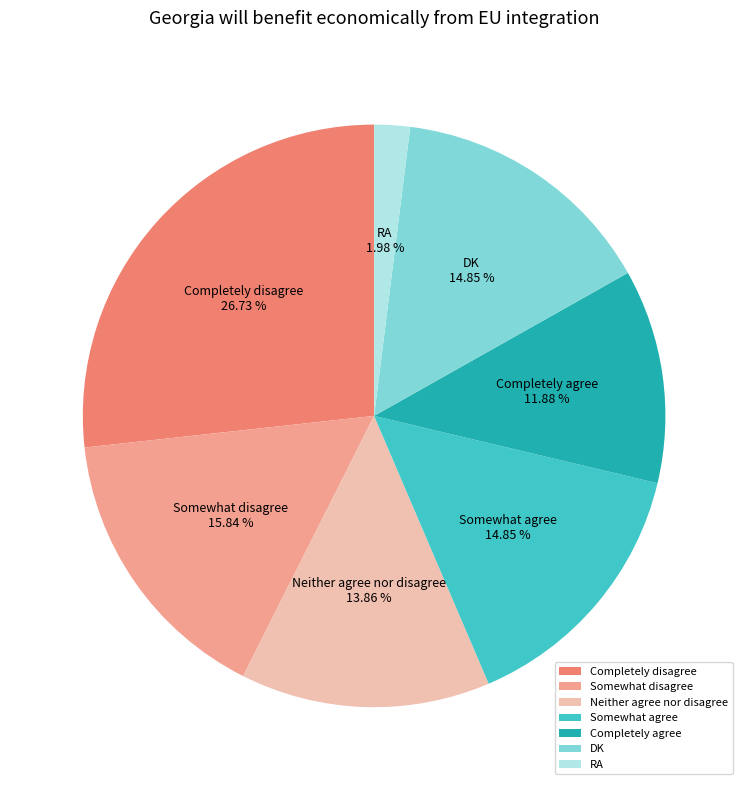

What portion of the pie excludes Neither agree nor disagree?

86.1%